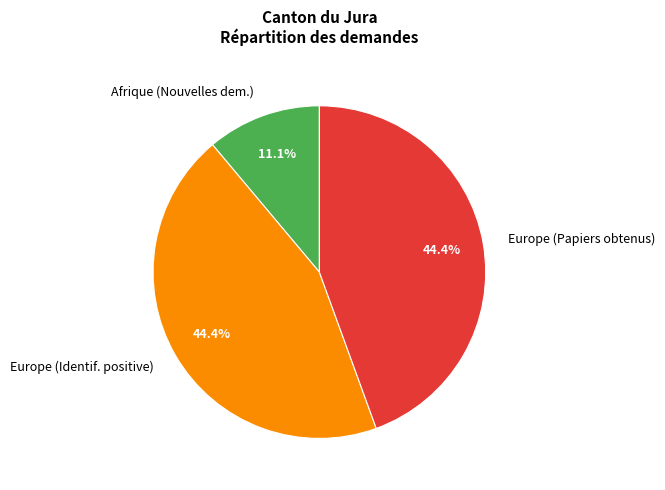

Combined, what portion of the pie is Afrique (Nouvelles dem.) and Europe (Papiers obtenus)?

55.6%